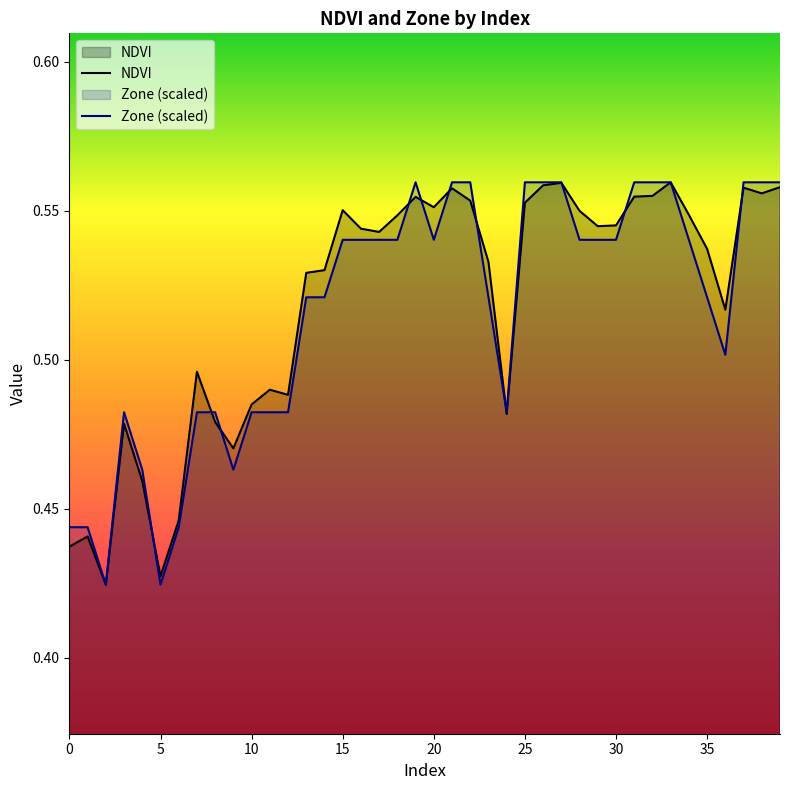

Which has a higher value, 31 or 19?

31